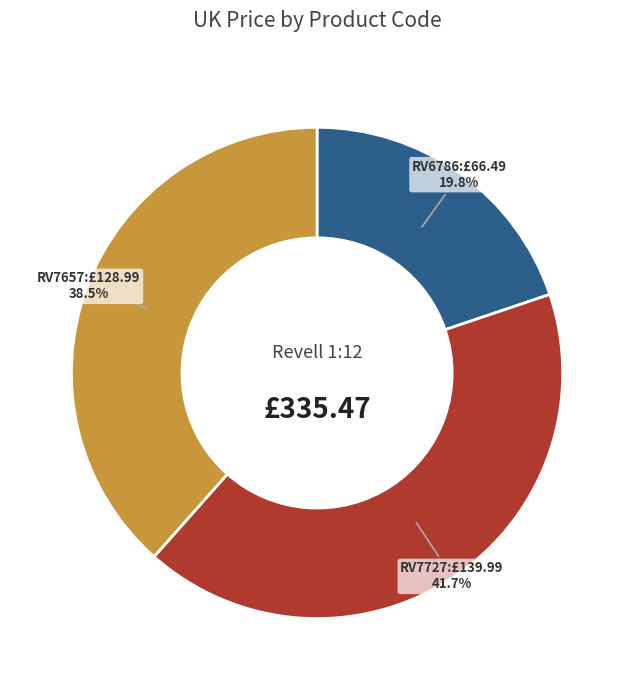

Does any single category account for the majority?

No